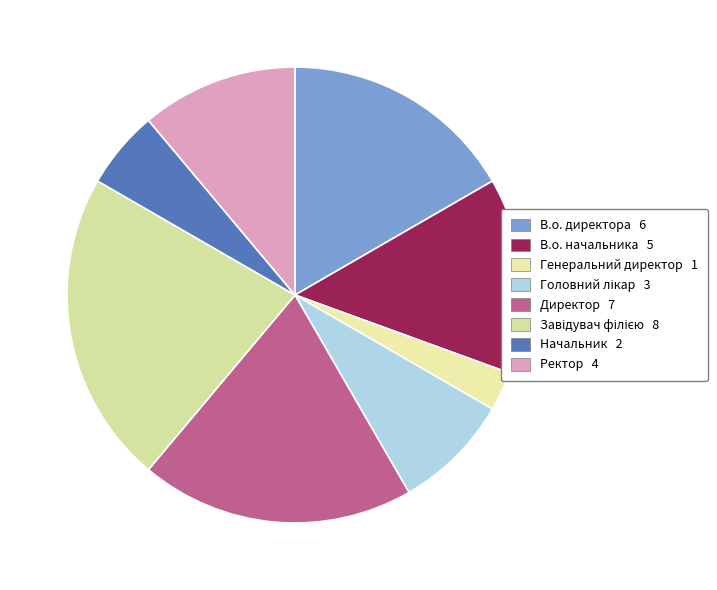

To the nearest percent, what is the difference between the Начальник and Генеральний директор slice percentages?

3%